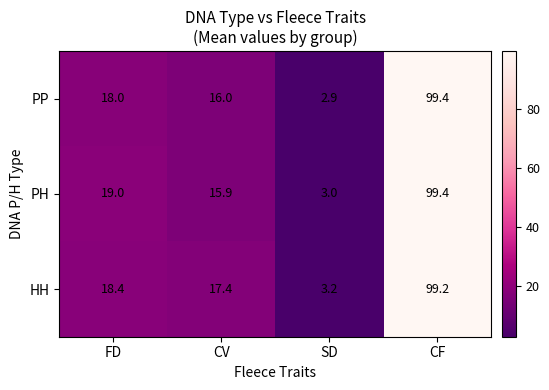

Where is PH nearest to the value 51?

FD